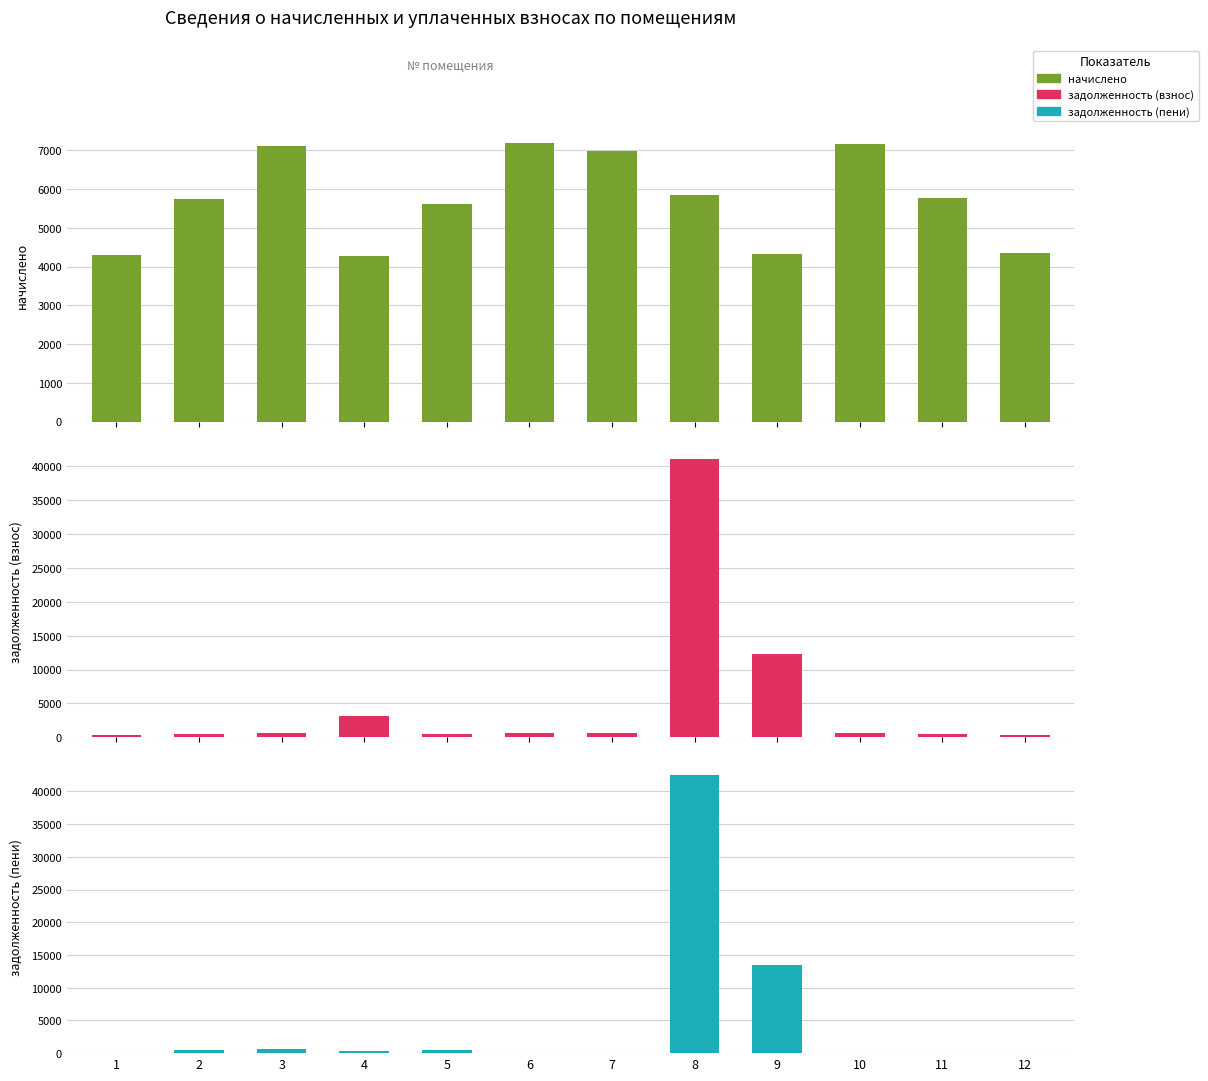

Rank the categories by задолженность (взнос) value from highest to lowest.

8, 9, 4, 6, 10, 3, 7, 11, 2, 5, 12, 1